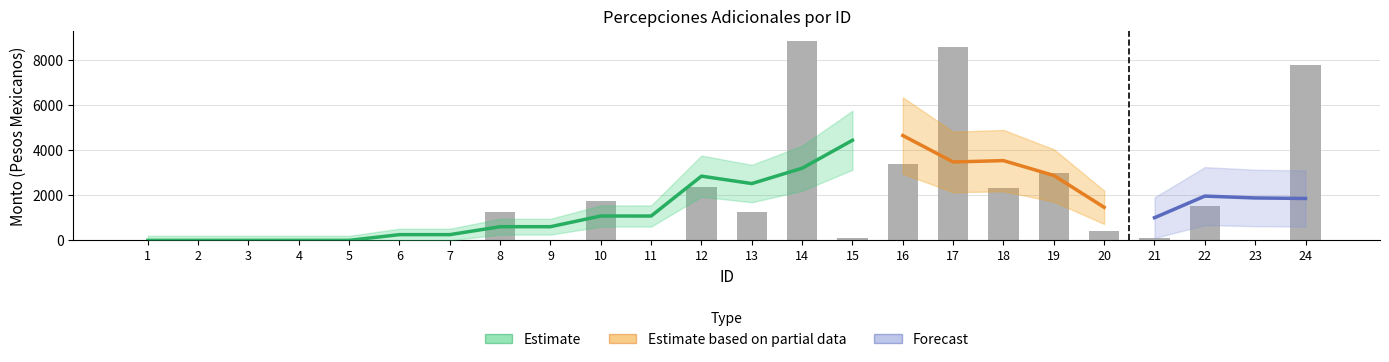

What is the value of the 16th bar from the left?

3404.1